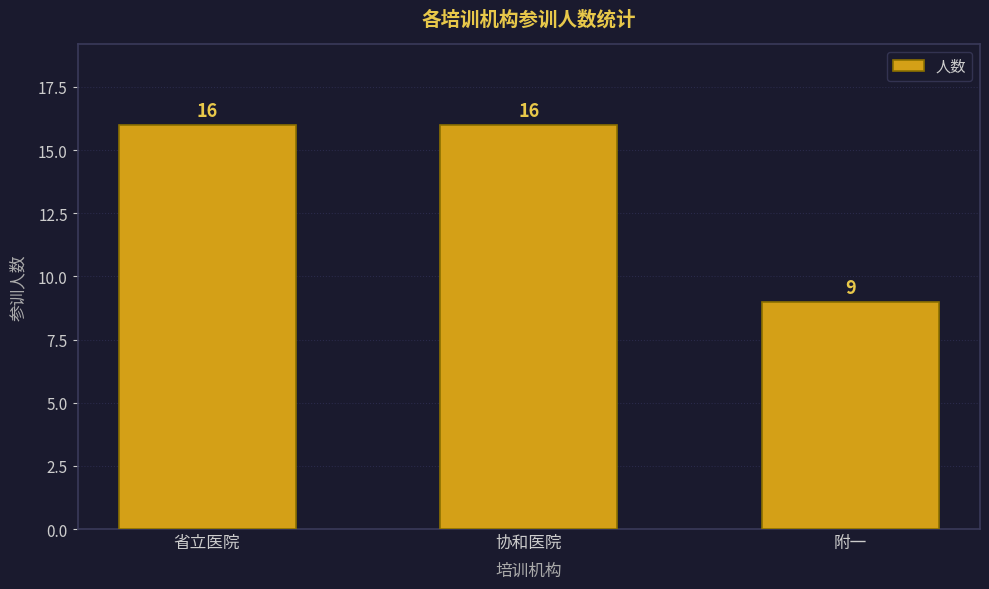

Where is the data nearest to the value 12?

附一